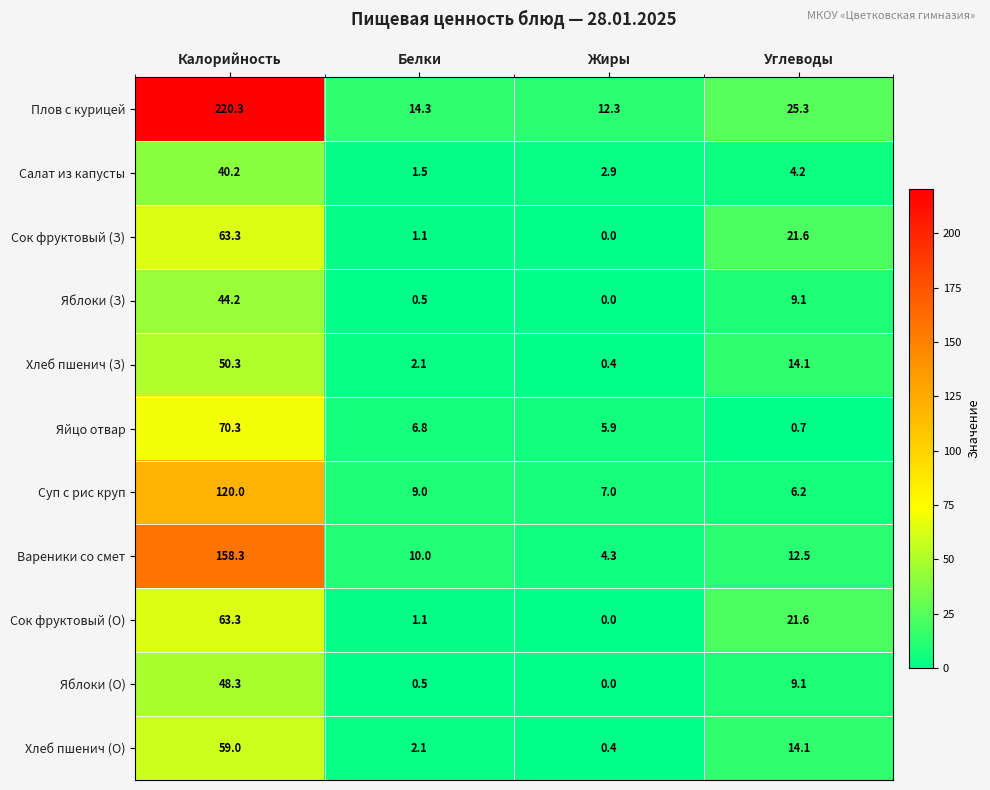

At which category is the sum across all series the highest?

Калорийность